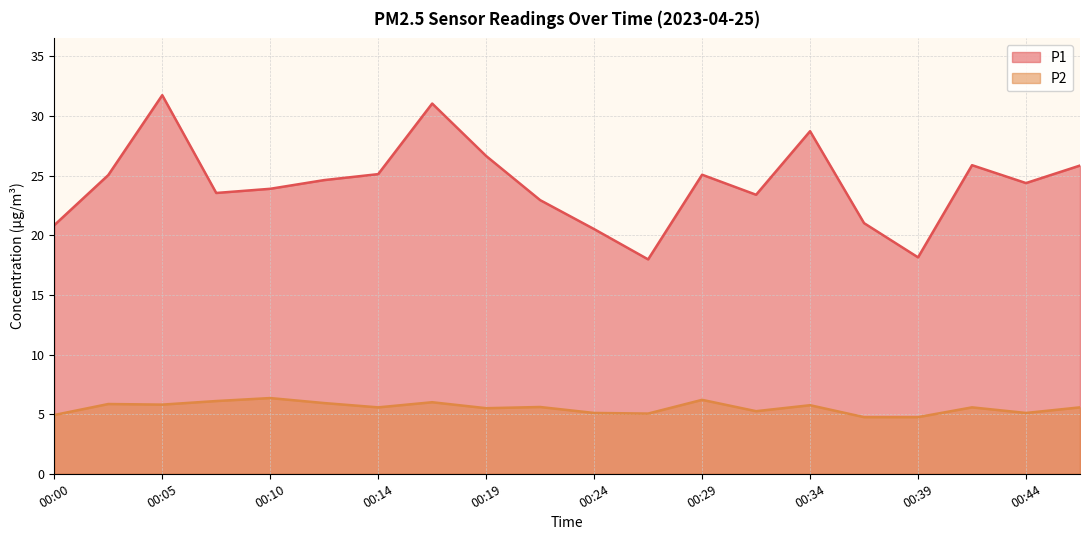

What are all the series names shown in the legend?

P1, P2